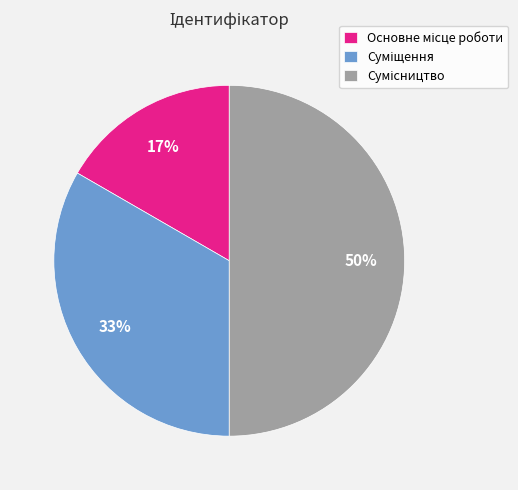

To the nearest percent, what is the average slice percentage?

33%